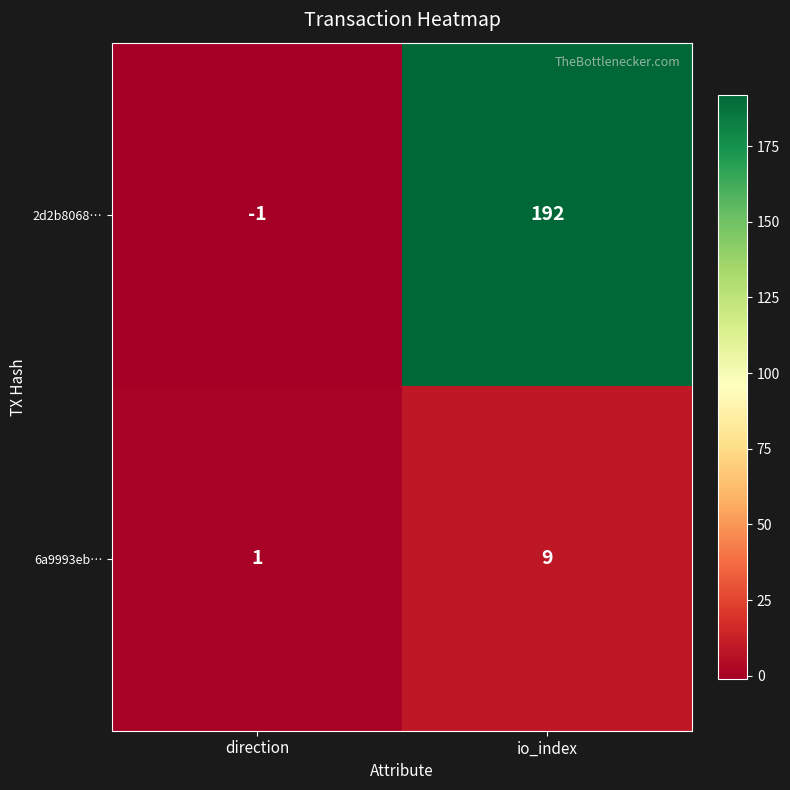

True or false: 6a9993eb… has a value of 15 at io_index.

False